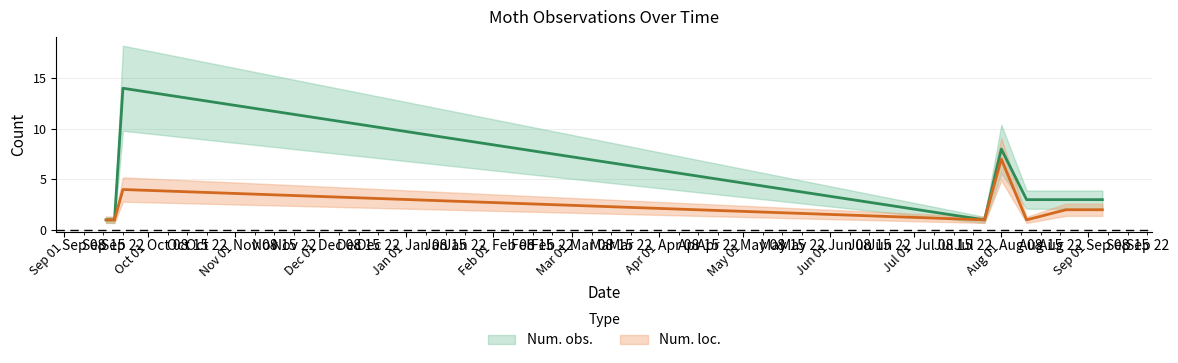

What is the label of the 7th point from the right?

2022-09-19